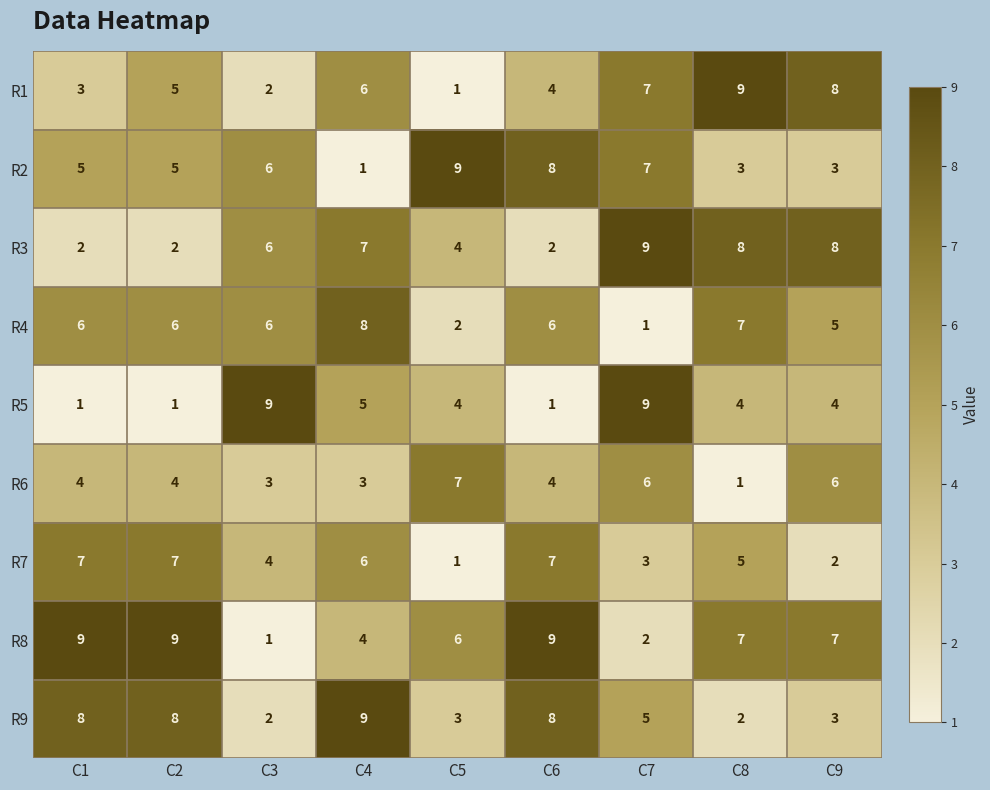

What is the difference between the second highest and minimum values in the R2 series?

7